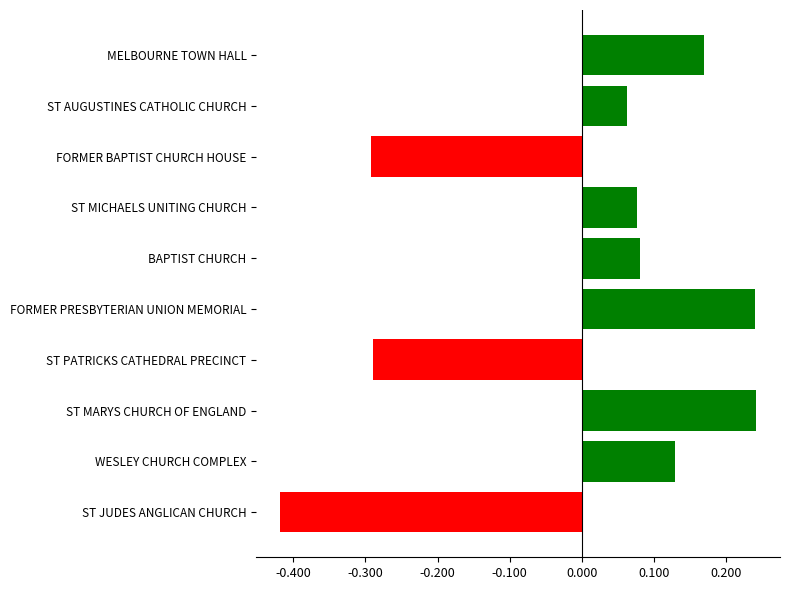

Are the bars horizontal?

Yes